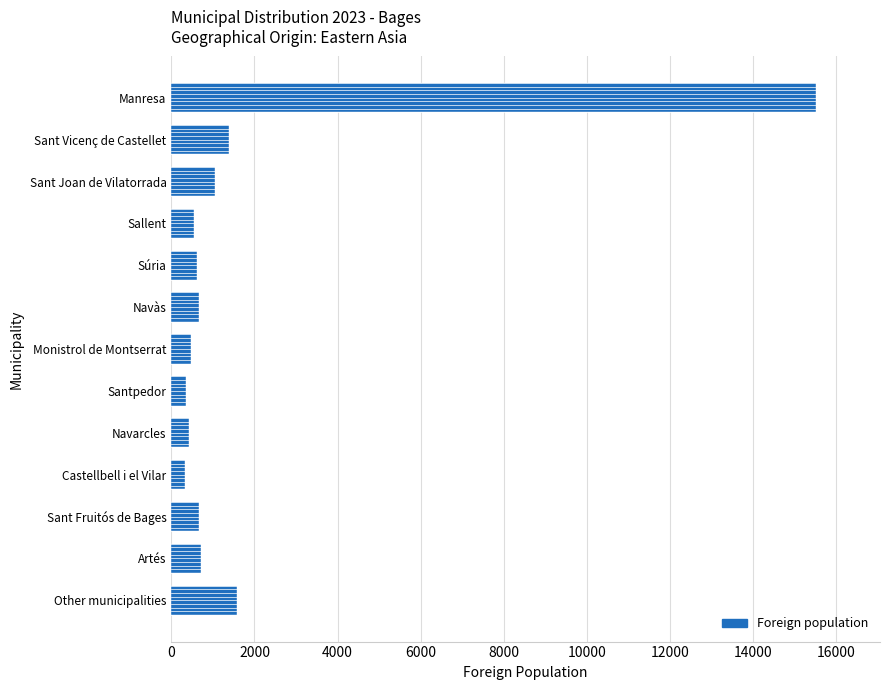

What is the value of the 3rd bar from the top?

1055